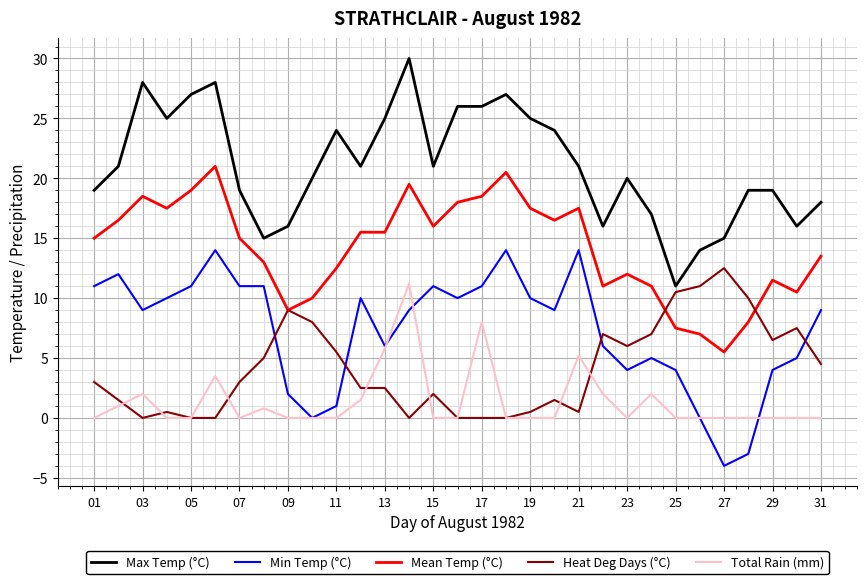

Count the number of data series in this chart.

5